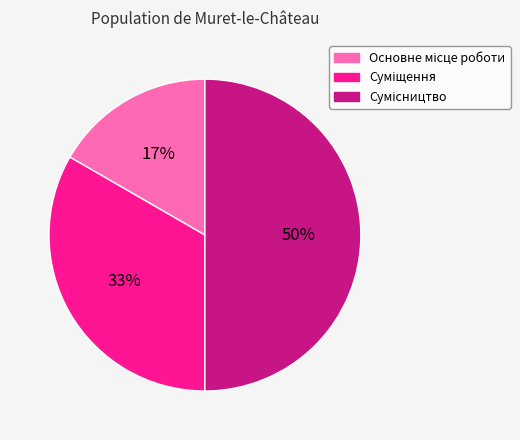

To the nearest percent, what is the average slice percentage?

33%